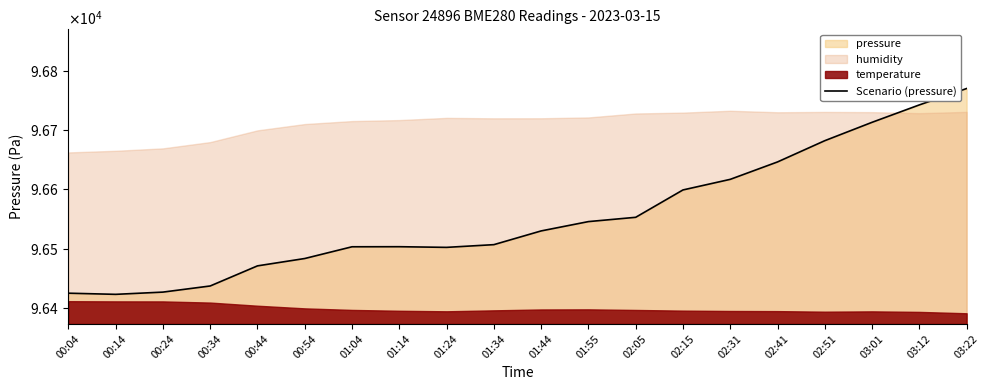

The value at 01:24 is 46027.3. True or false?

False